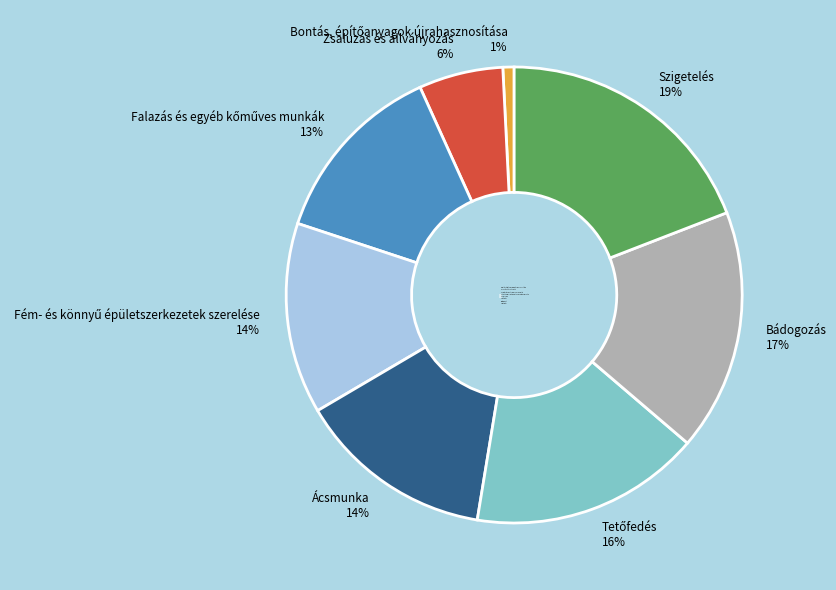

Count the number of slices in the pie.

8